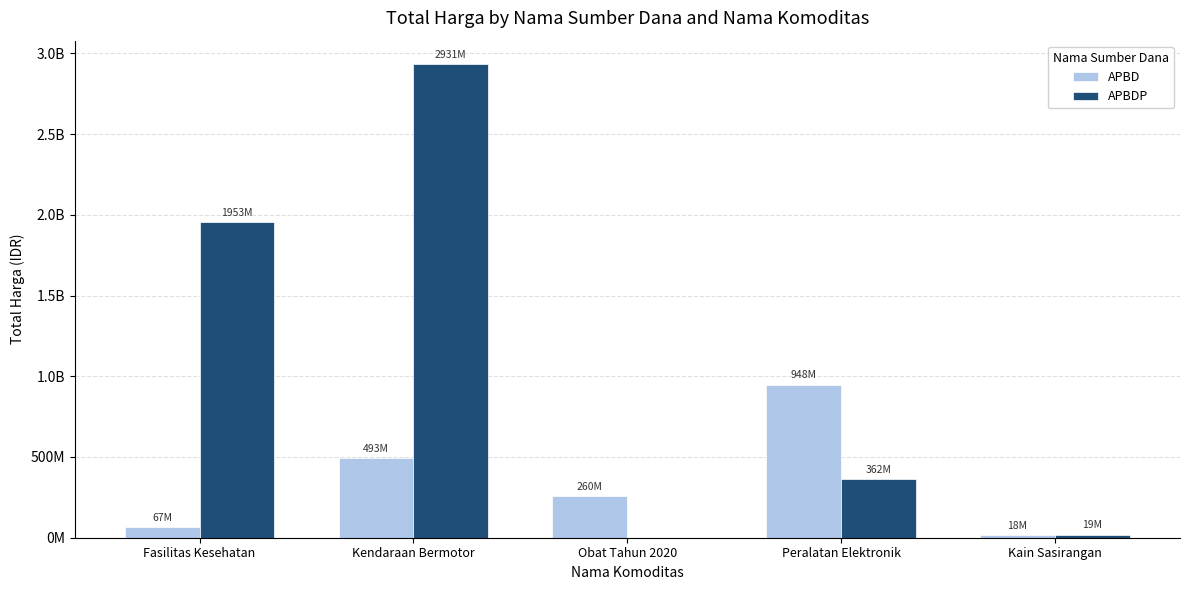

Are the bars grouped side by side (vs. stacked)?

Yes